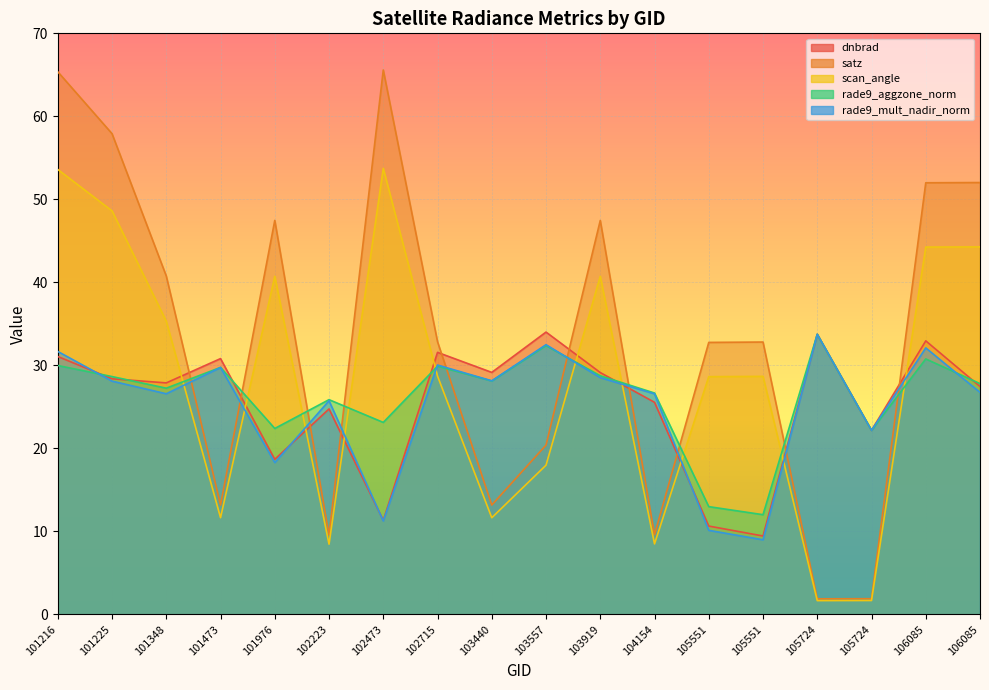

At which category does dnbrad reach its first local valley?

101348